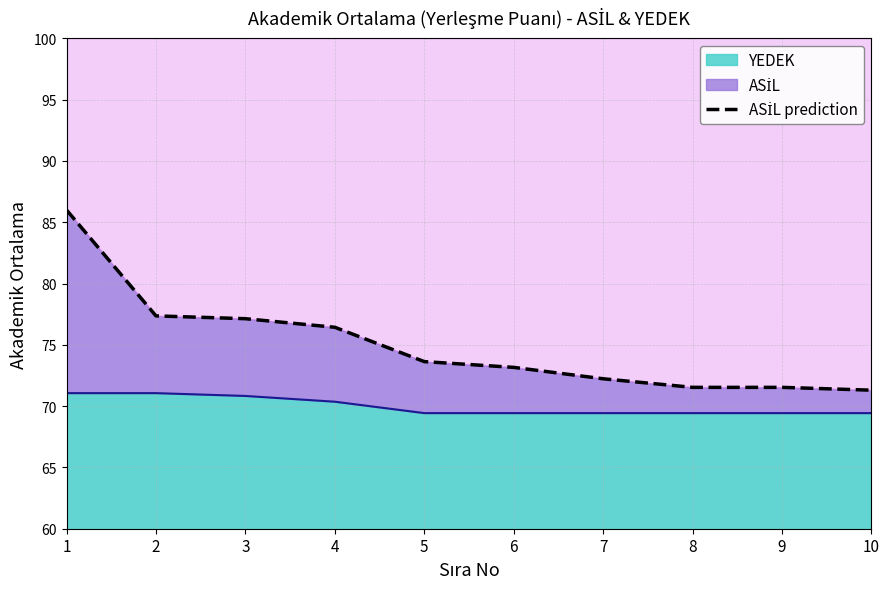

List the labels in order of value, smallest first.

10, 8, 9, 7, 6, 5, 4, 3, 2, 1